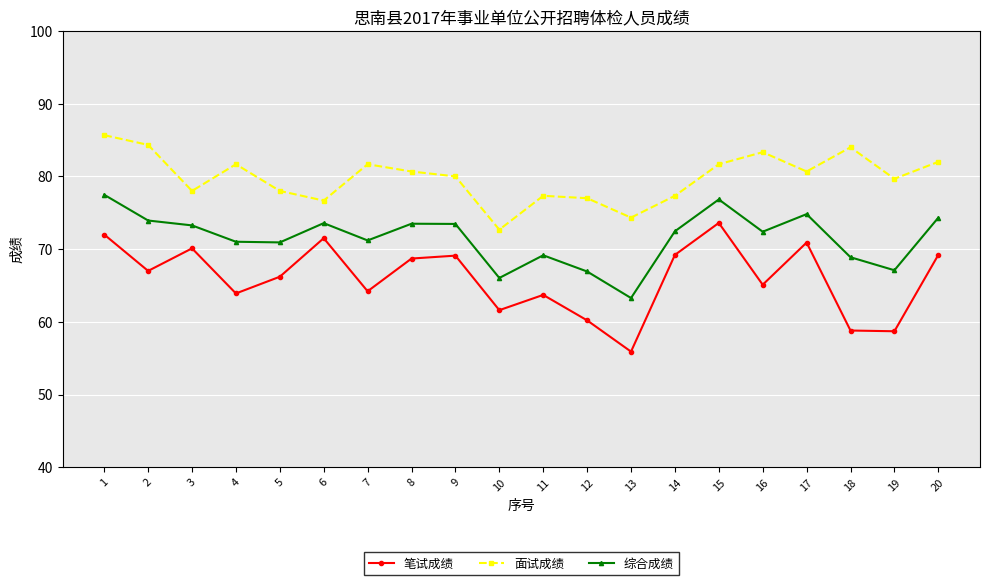

What is the highest value of the 综合成绩 series?

77.5